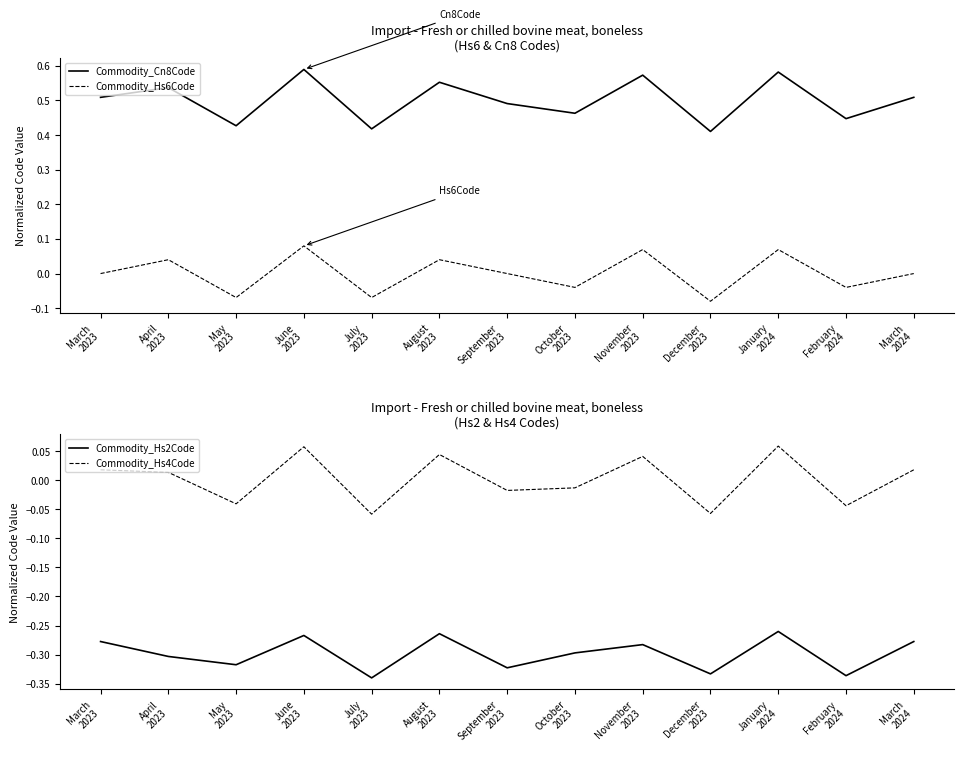

Where is Commodity_Hs6Code nearest to the value 0?

March
2023